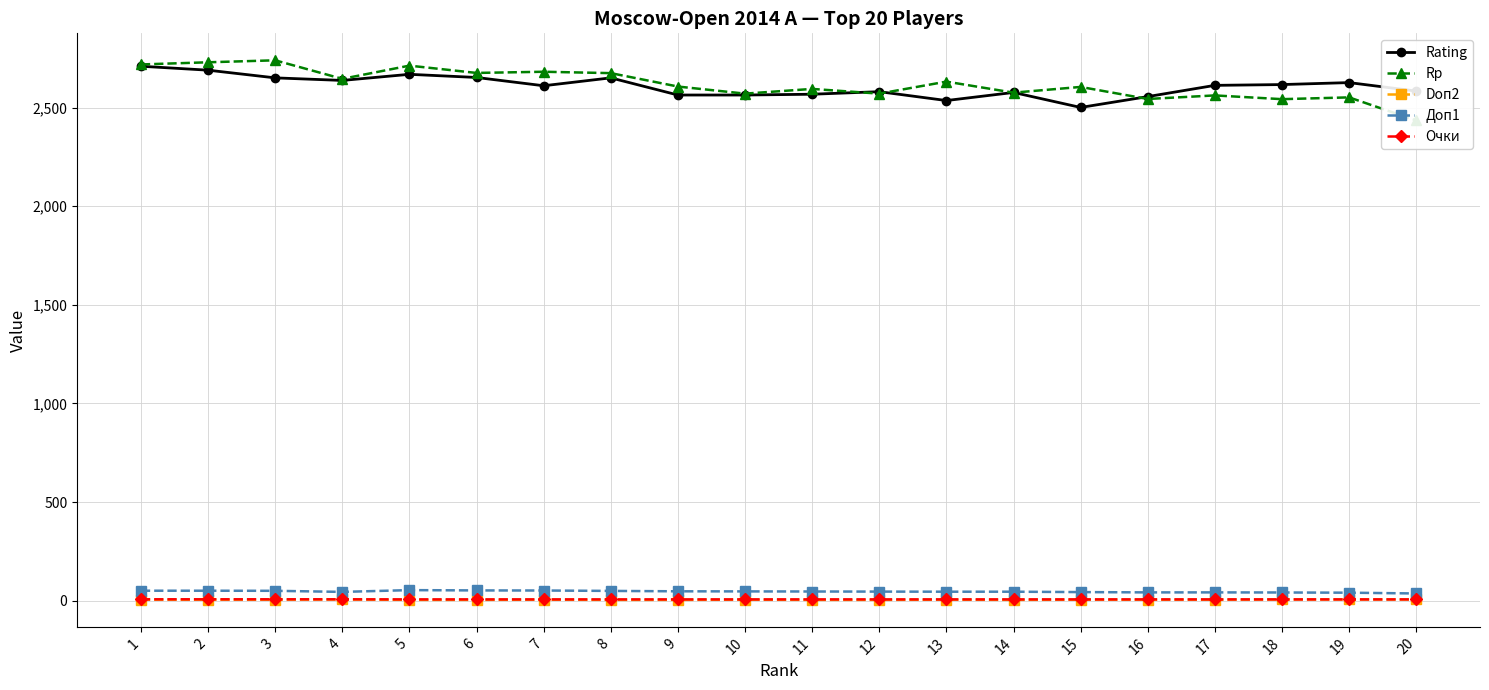

What is the average value of the Очки series?

6.6